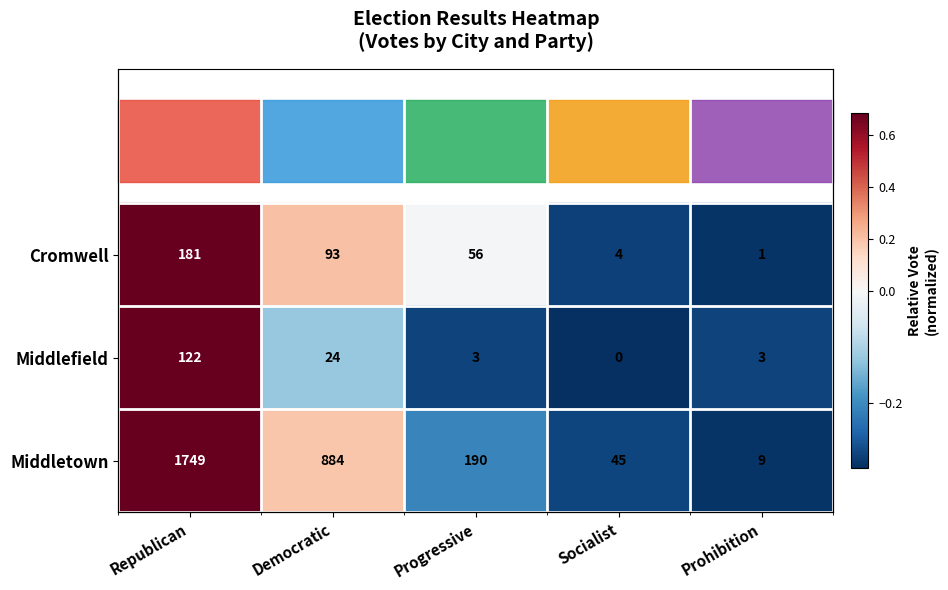

Where is Middlefield nearest to the value 0?

Democratic